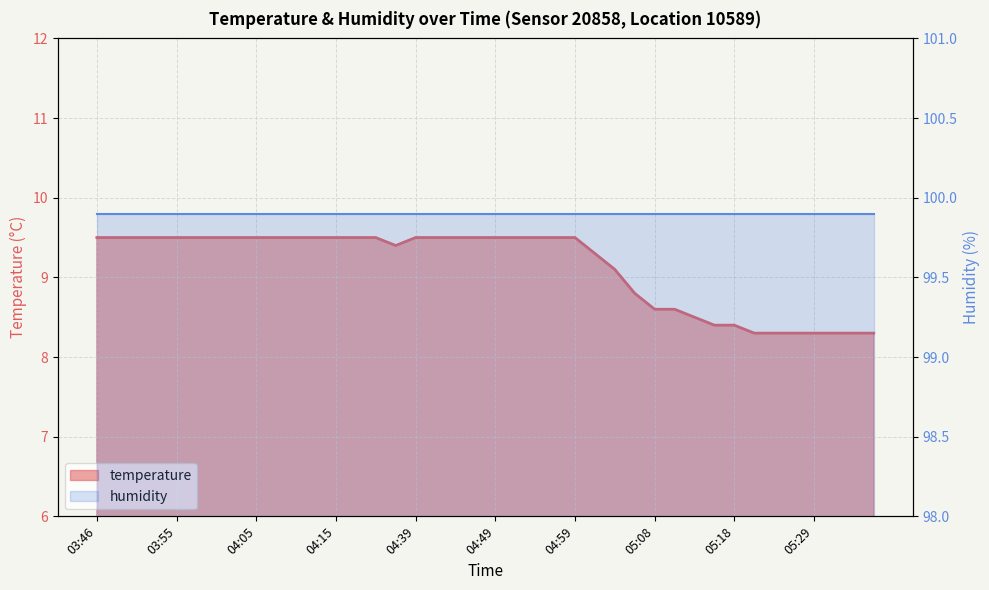

Reading right to left, what are all the values shown in this chart?

05:36=8.3	05:34=8.3	05:31=8.3	05:29=8.3	05:26=8.3	05:24=8.3	05:21=8.3	05:18=8.4	05:16=8.4	05:13=8.5	05:11=8.6	05:08=8.6	05:06=8.8	05:03=9.1	05:01=9.3	04:59=9.5	04:56=9.5	04:54=9.5	04:51=9.5	04:49=9.5	04:46=9.5	04:44=9.5	04:42=9.5	04:39=9.5	04:37=9.4	04:20=9.5	04:17=9.5	04:15=9.5	04:12=9.5	04:10=9.5	04:08=9.5	04:05=9.5	04:03=9.5	04:00=9.5	03:58=9.5	03:55=9.5	03:53=9.5	03:51=9.5	03:48=9.5	03:46=9.5